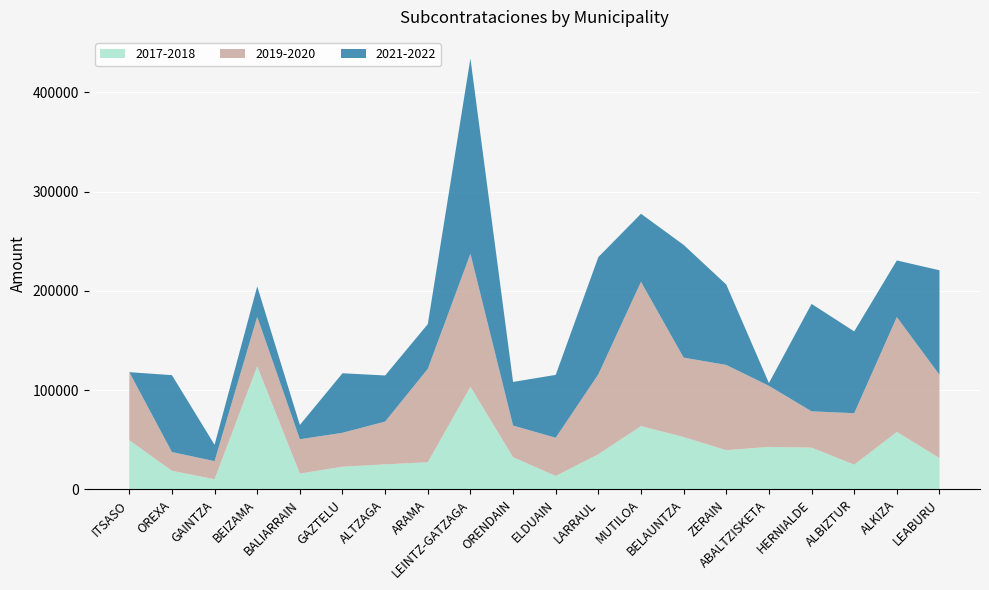

Reading left to right, transcribe all the data shown in this chart.

2017: 21371.5	13434.2	3379.9	56654.3	6129.9	12140.9	5421.9	3955.5	53133.2	16669.3	3139.5	20705.4	29961.7	22499.7	18148.9	14849.6	21627.5	8701.1	18137.2	16244.5
2018: 28257.2	5392.4	6961.0	67447.1	9898.4	10819.3	19891.2	23504.8	50332.0	15872.7	10454.4	14771.8	33923.2	30337.4	21467.8	28047.3	20559.0	16280.0	39829.9	15423.2
2019: 37154.3	12791.1	5389.1	40965.8	23676.6	19449.6	29123.7	65582.4	64315.6	13316.2	29528.5	51675.6	66361.9	35635.8	40311.2	24031.2	18076.0	19605.9	79579.0	47662.5
2020: 31434.3	6110.4	12817.8	8897.3	10925.8	14709.3	13975.1	28477.4	69723.1	18568.5	8996.2	28880.8	78995.1	44383.3	45552.8	37521.6	18510.7	32256.2	36139.7	36179.2
2021: 0.0	37801.2	6191.4	17719.9	2922.5	21065.1	26730.4	12356.7	102871.5	24768.8	30130.6	56205.9	33456.7	40644.8	39519.5	1490.9	49501.4	42582.3	27125.0	51261.2
2022: 0.0	39673.9	10309.0	12957.1	11459.2	38930.5	19739.4	32731.1	93923.0	19179.4	33225.1	61924.6	35114.1	72956.1	41477.3	1294.8	58723.7	39857.4	29960.7	54097.8